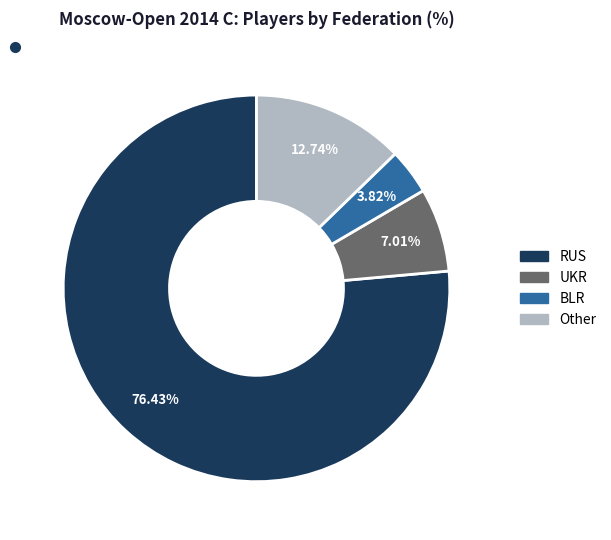

How many segments does this pie chart have?

4